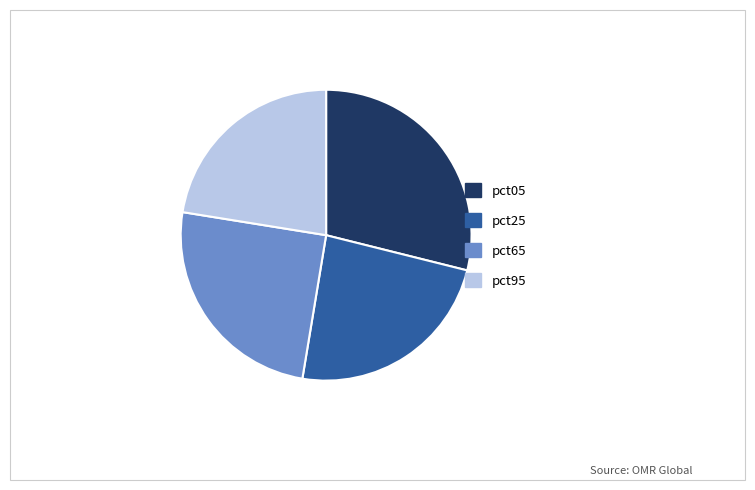

Rank the categories by value from lowest to highest.

pct95, pct25, pct65, pct05